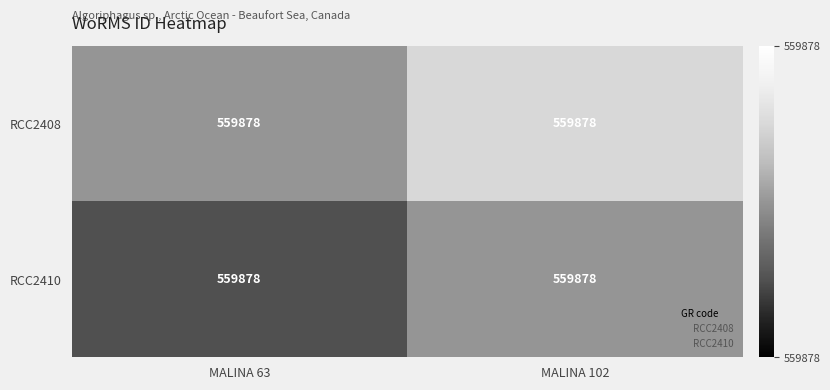

At how many categories does at least one series exceed 559848?

2